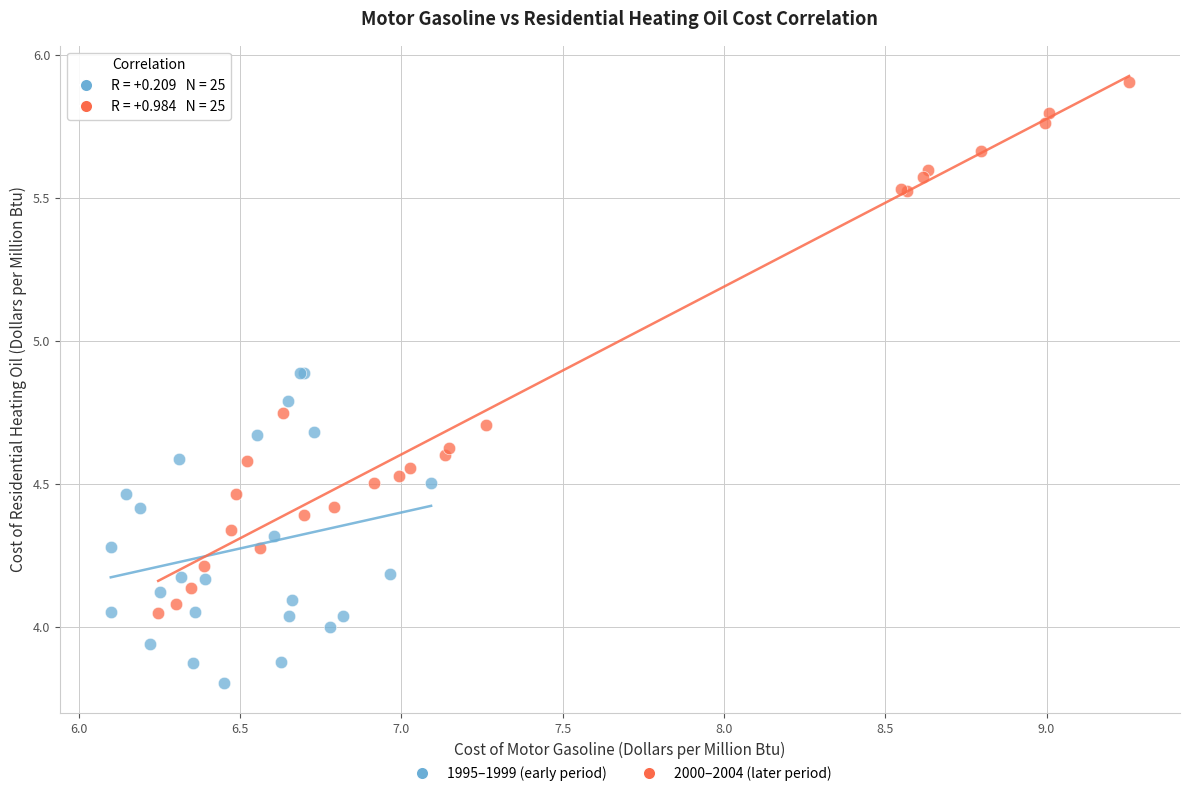

Which series reaches the minimum Y coordinate?

1995–1999 (early period)